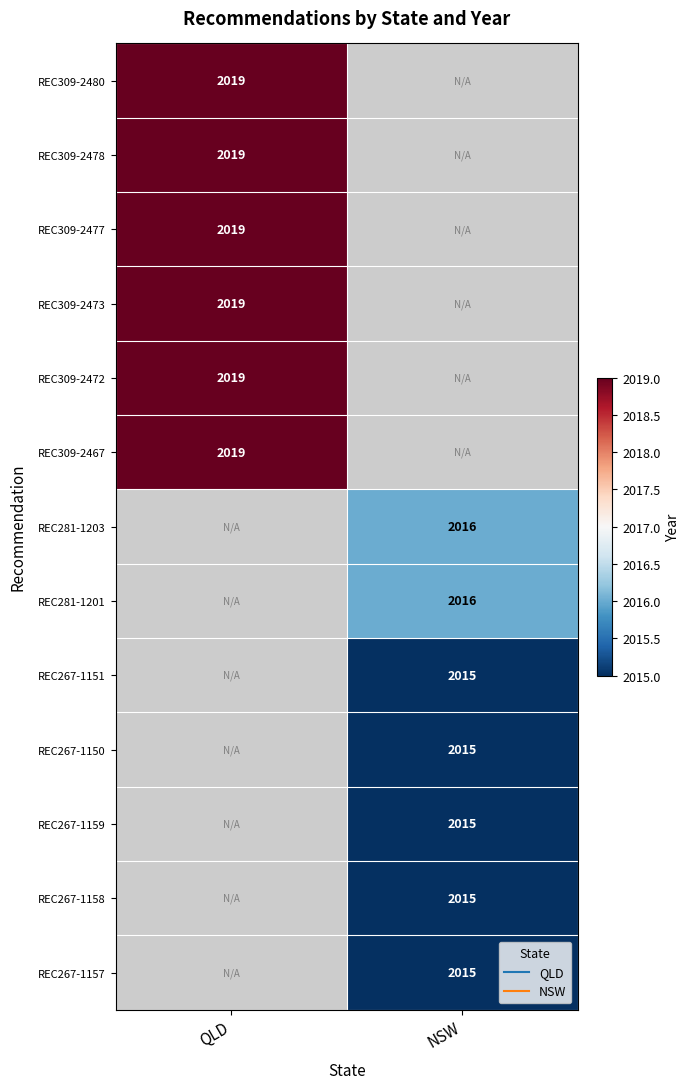

How many series are shown in this chart?

13